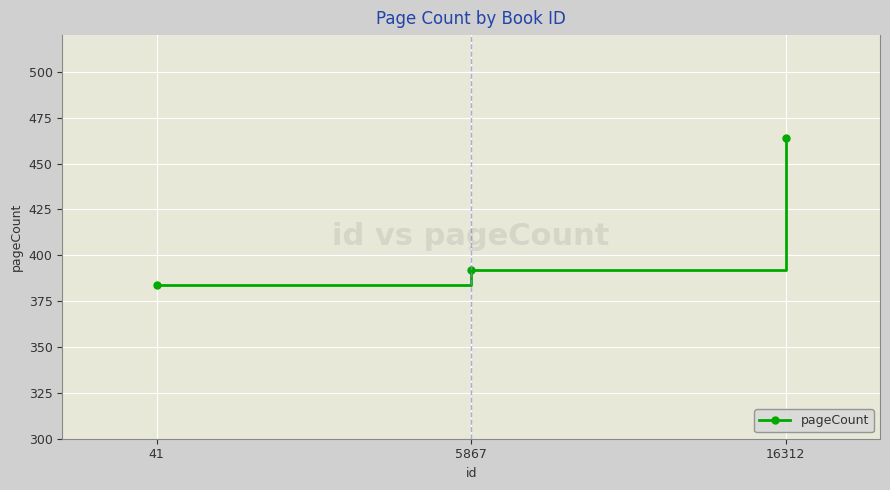

The chart shows a value of 464 at 16312. True or false?

True